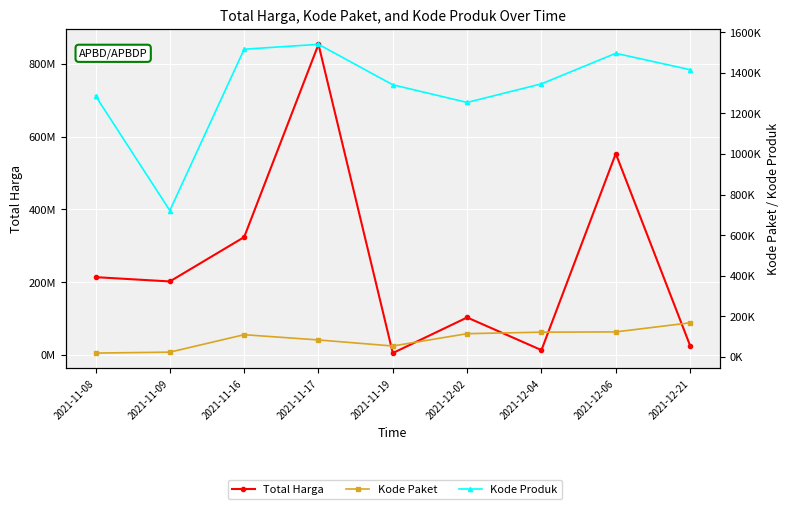

How many values in the Kode Produk series are below 1345915?

4